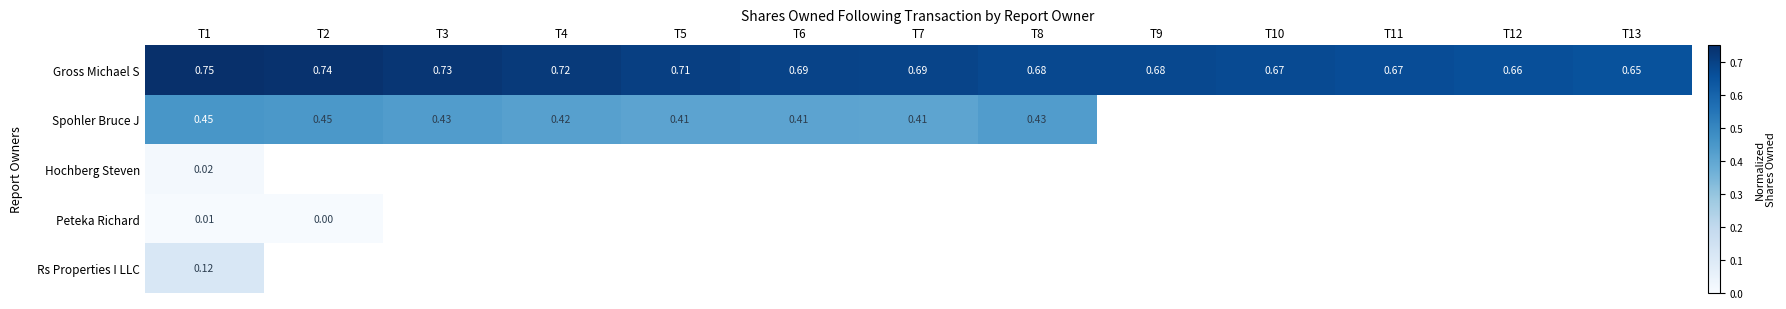

Read the Gross Michael S value at T11.

0.7